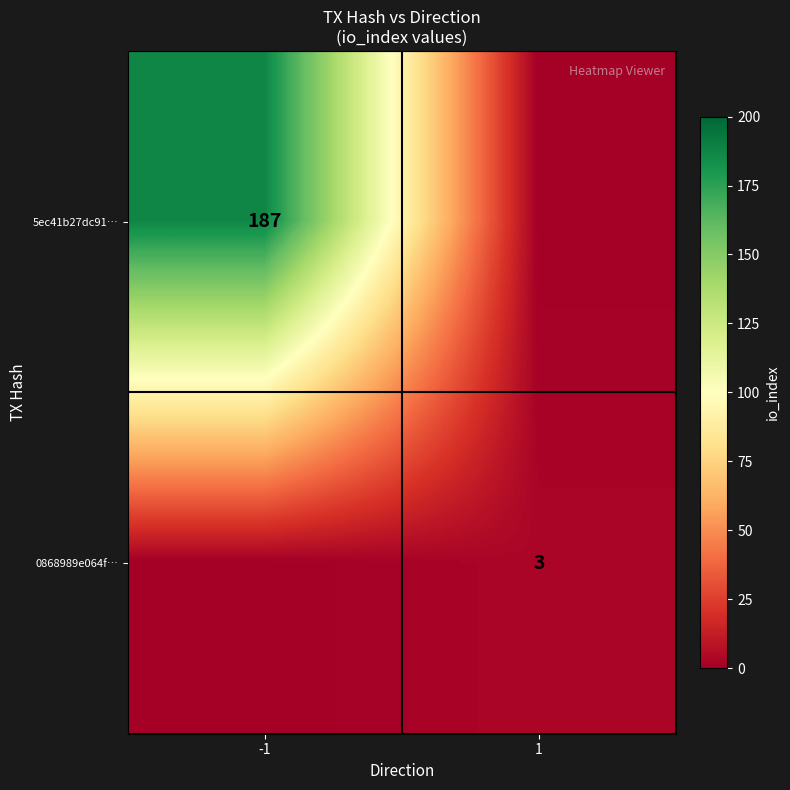

Which label corresponds to the smallest value in the chart?

1